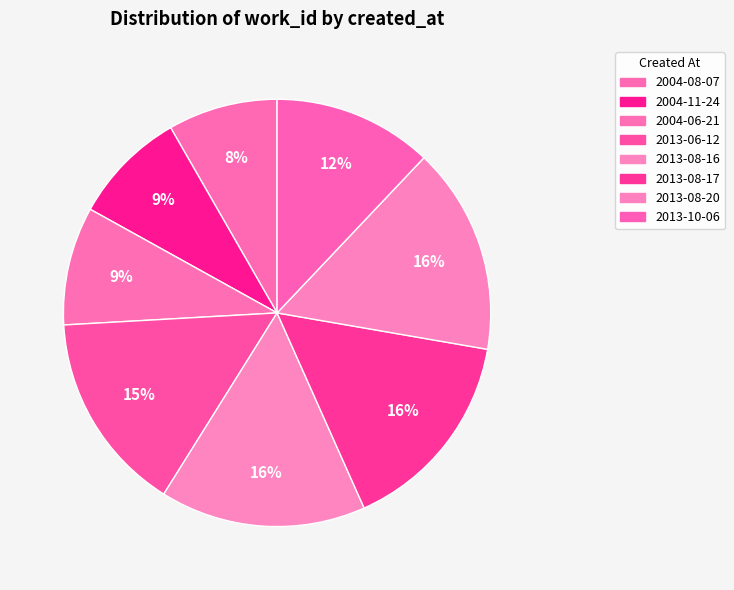

Which slice is the largest?

2013-08-20